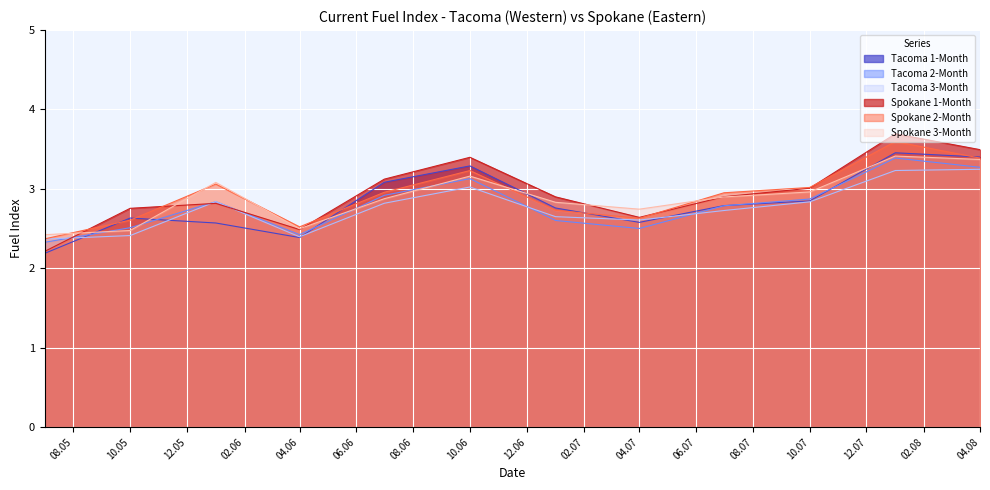

Where is Tacoma 1-Month nearest to the value 2?

2005-07-01